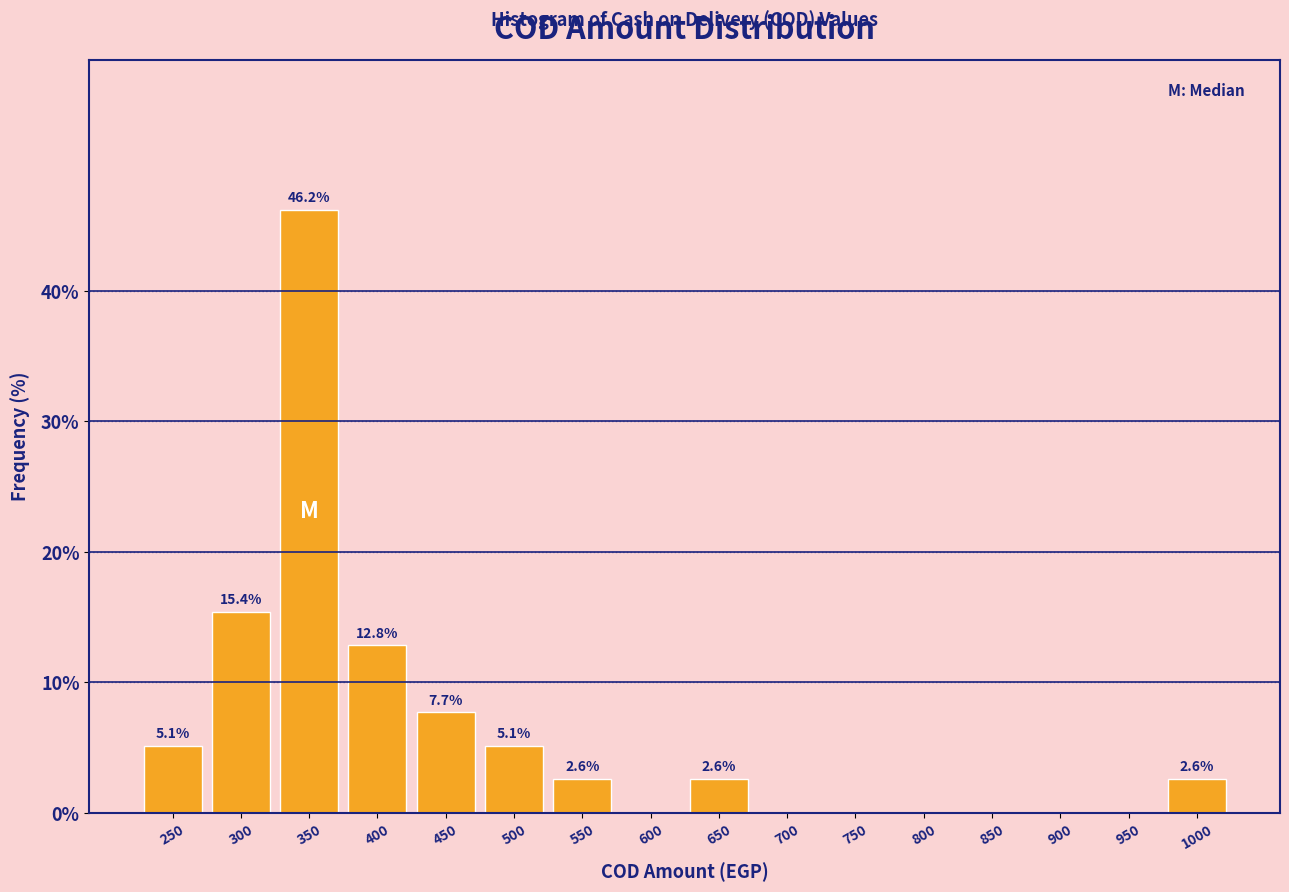

Reading left to right, transcribe all the data shown in this chart.

250=5.1	300=15.4	350=46.2	400=12.8	450=7.7	500=5.1	550=2.6	600=0.0	650=2.6	700=0.0	750=0.0	800=0.0	850=0.0	900=0.0	950=0.0	1000=2.6